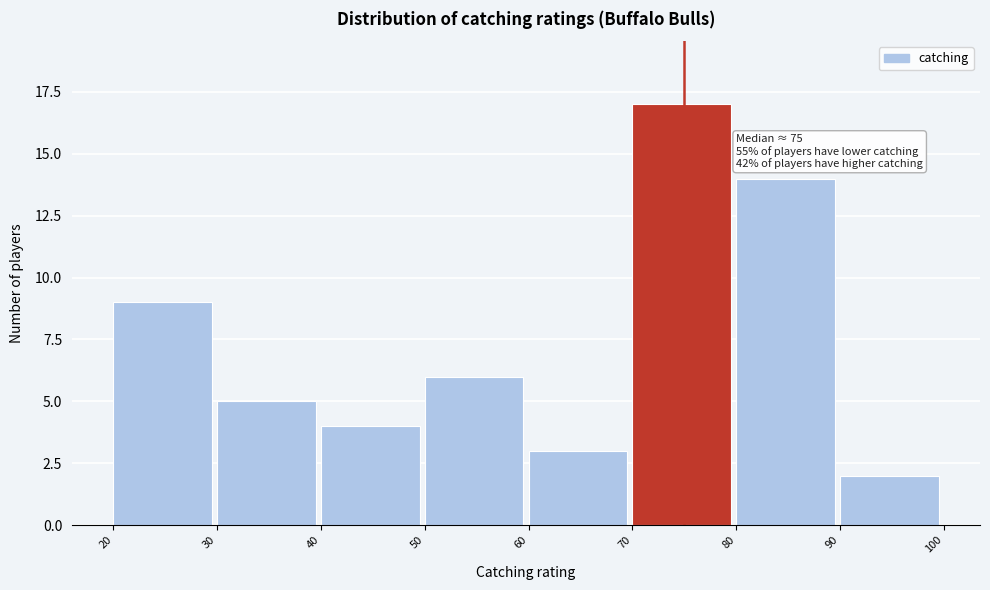

Over which range of the x-axis is the bar tallest?

70 to 80